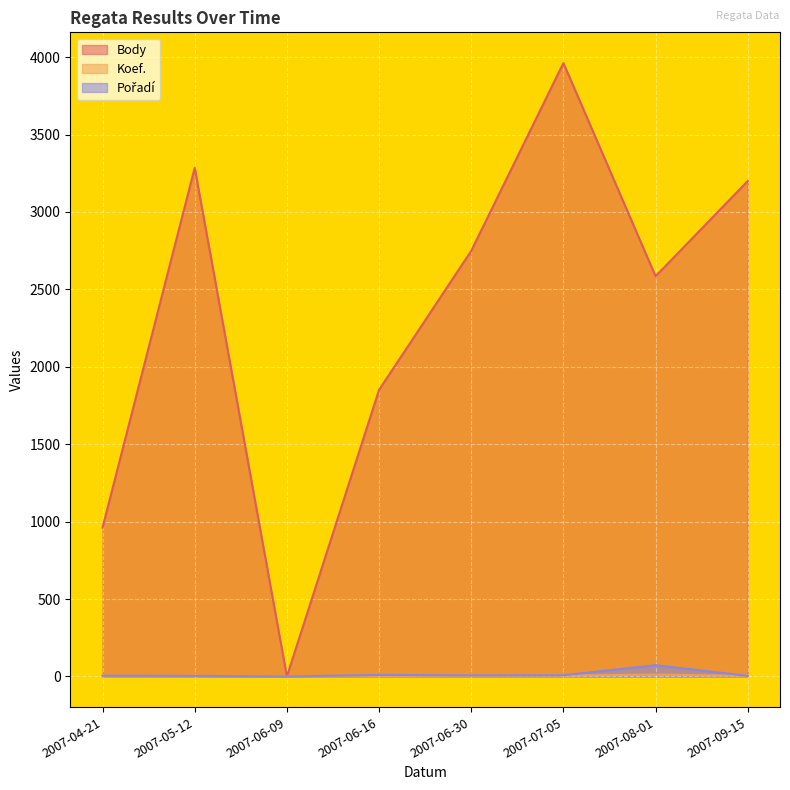

Between 2007-06-09 and 2007-07-05, which is larger?

2007-07-05